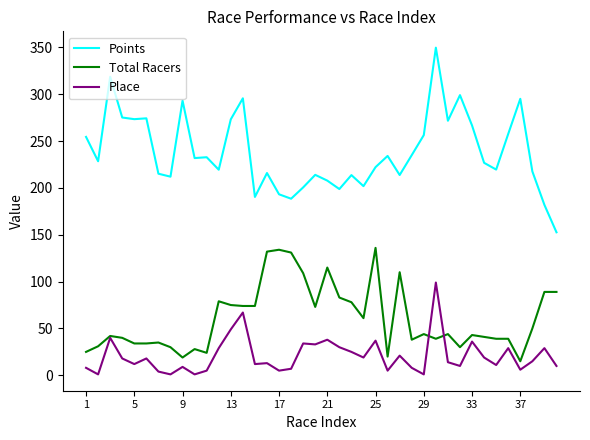

Which series has the largest range (max minus min)?

Points